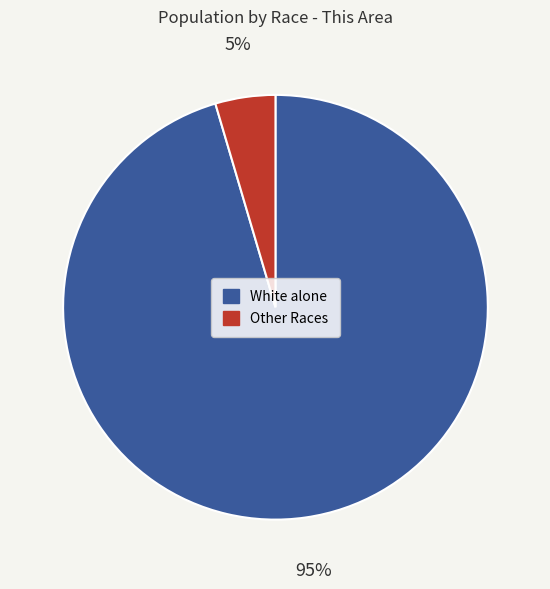

To the nearest percent, what is the average slice percentage?

50%